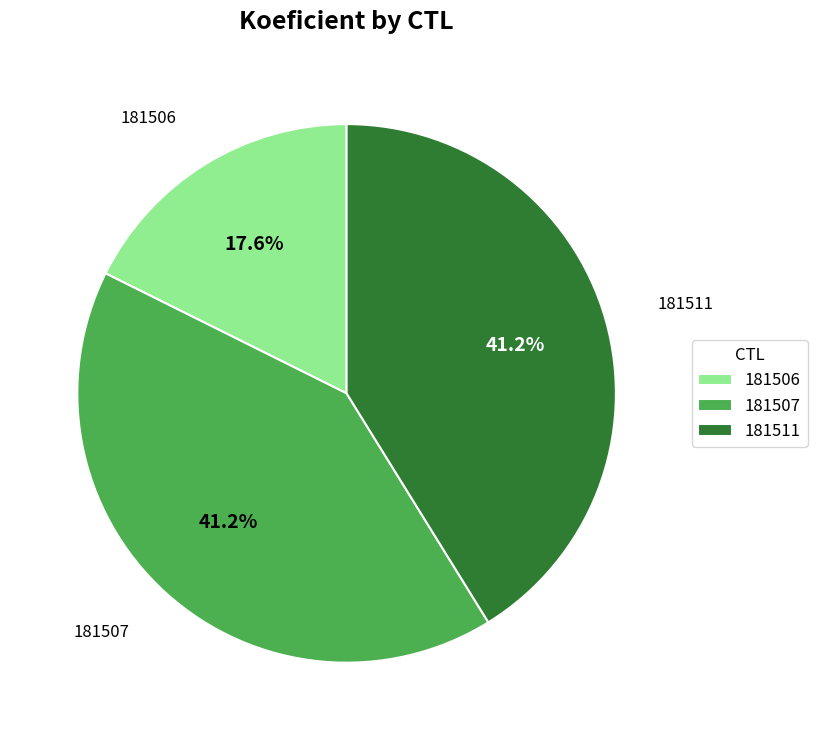

Combined, what portion of the pie is 181507 and 181511?

82.4%